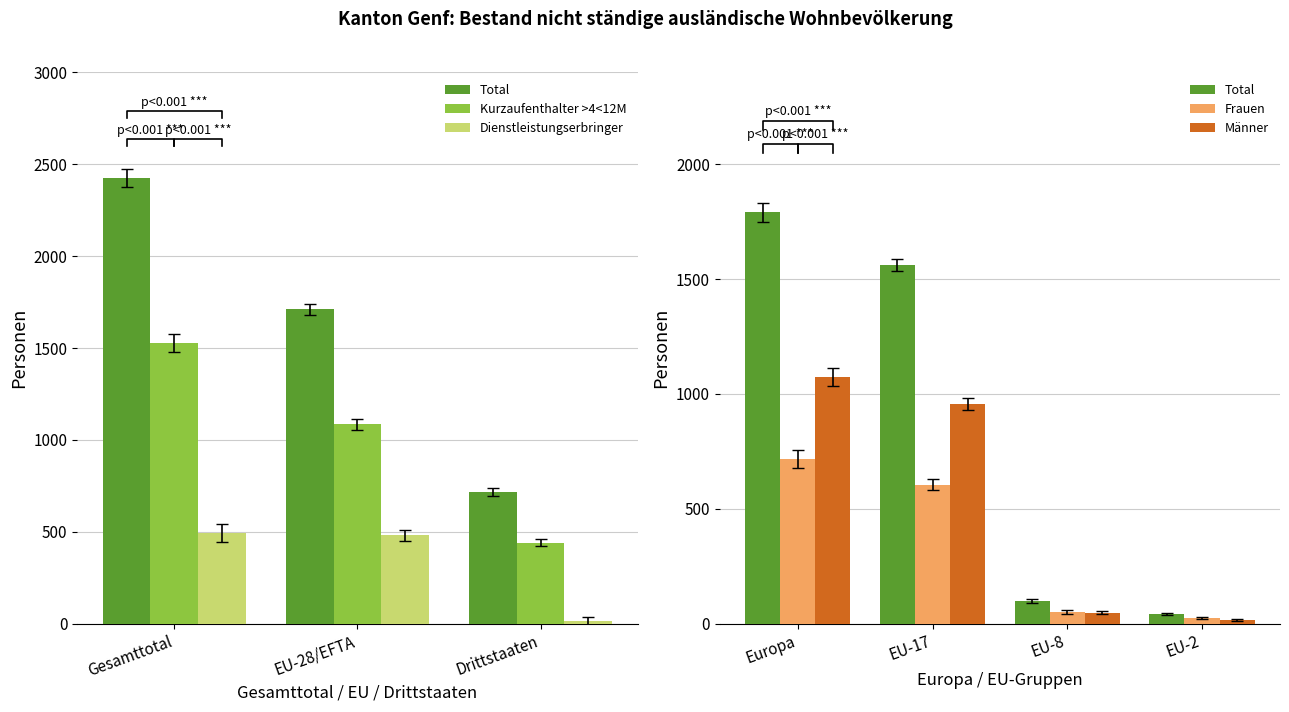

At which label is Männer closest to 716?

EU-17